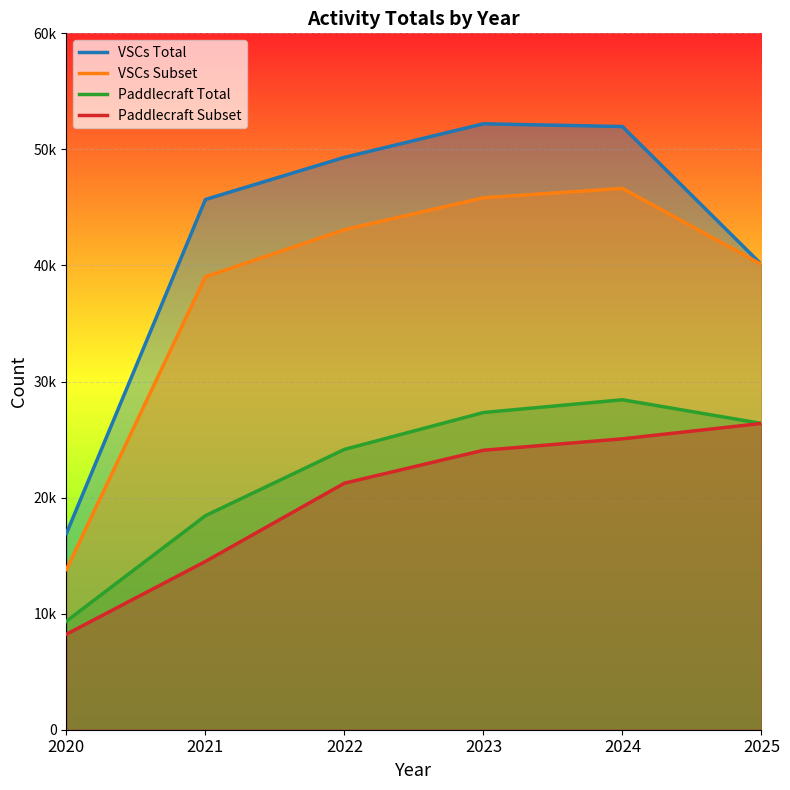

What is the difference between the maximum and second lowest values in the VSCs Total series?

12118